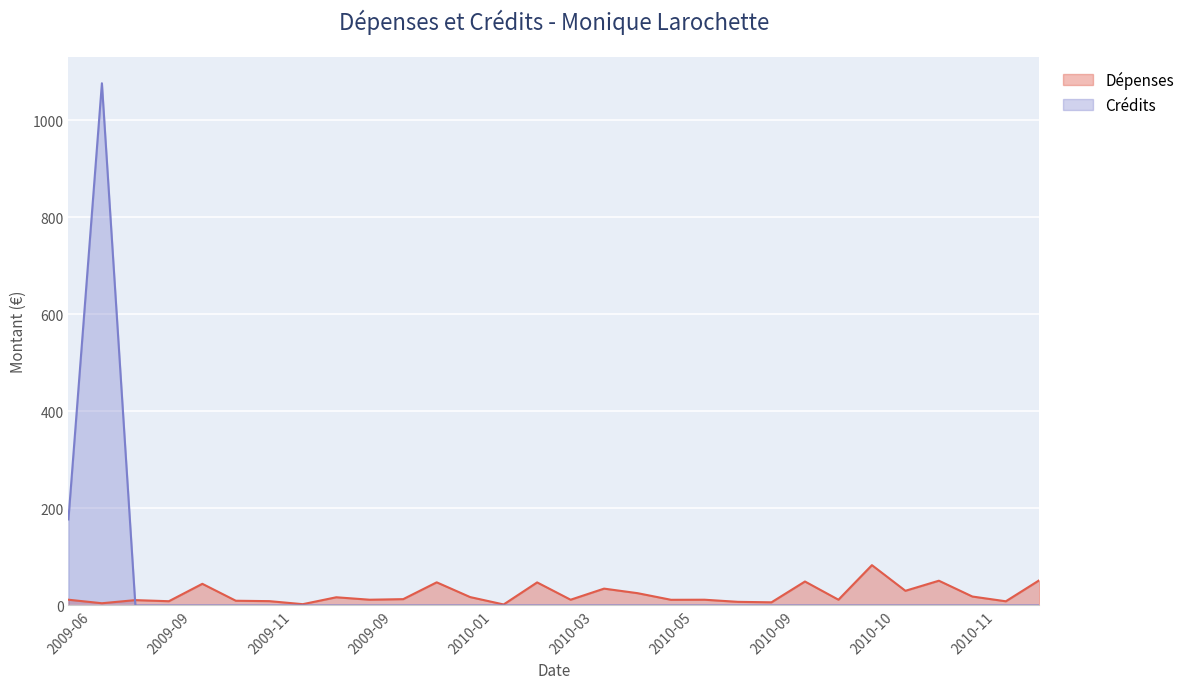

At which label is Crédits closest to 538?

2009-06